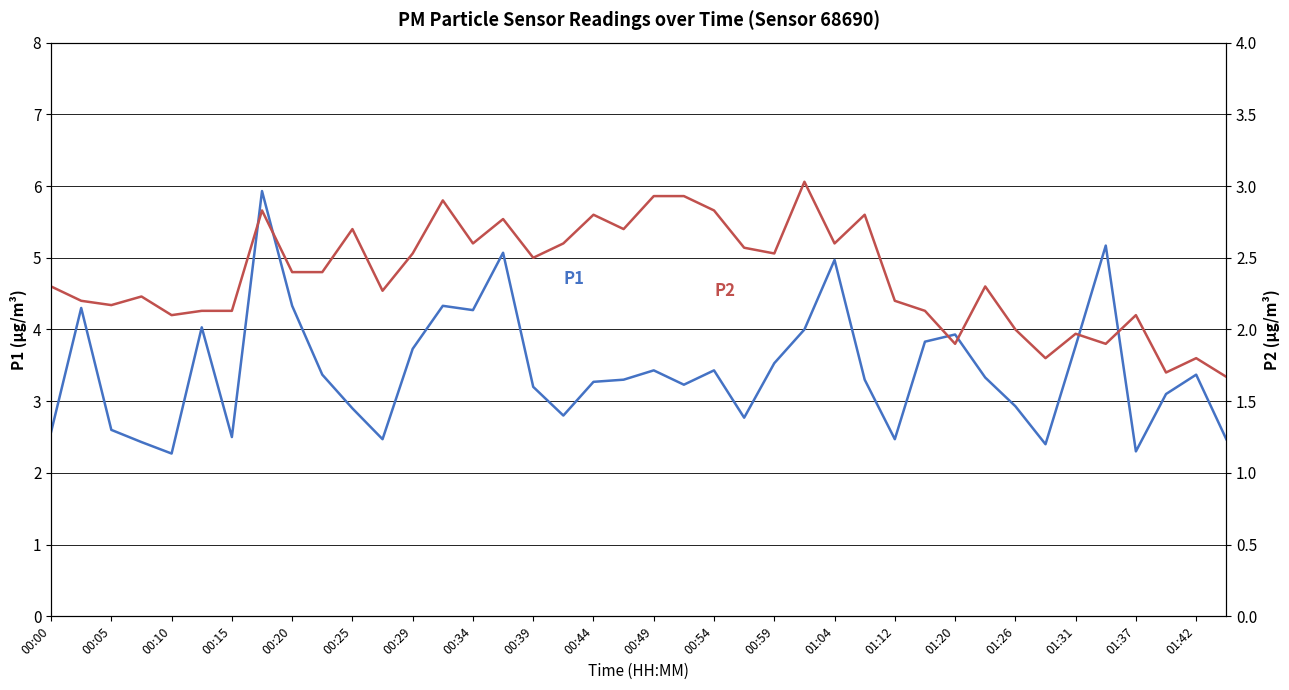

How many values in the P1 series are below 3?

14